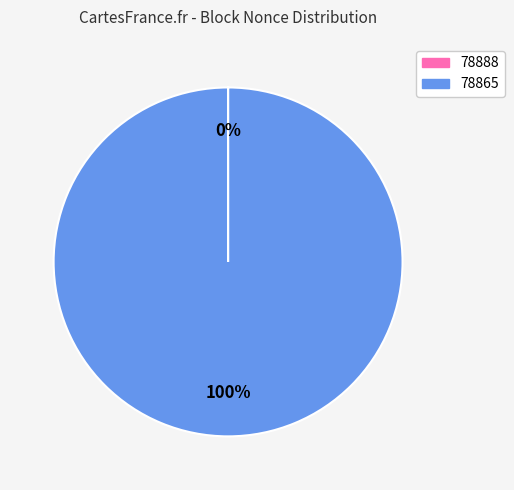

Which category has the biggest portion of the pie?

78865